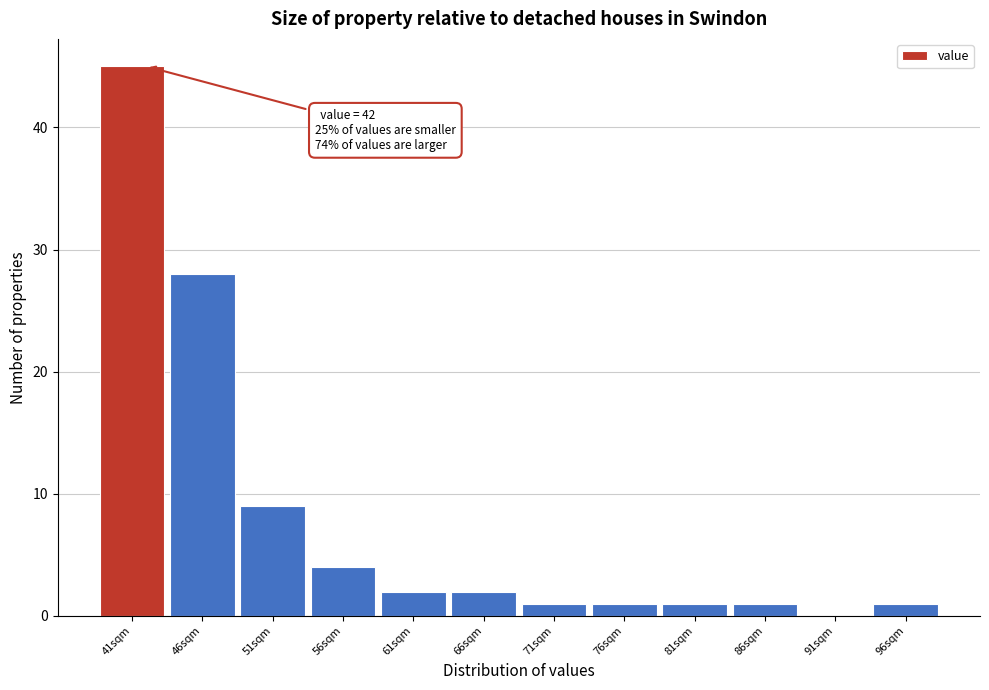

Over which range of the x-axis is the bar tallest?

38.5 to 43.5